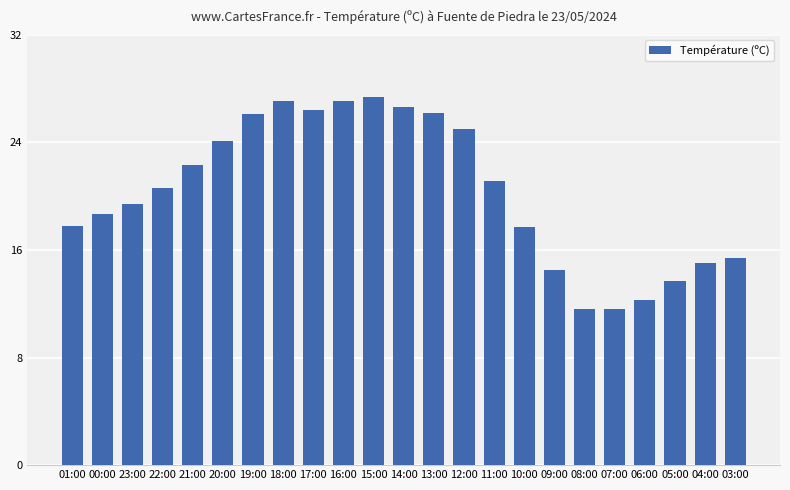

What is the average value?

20.3